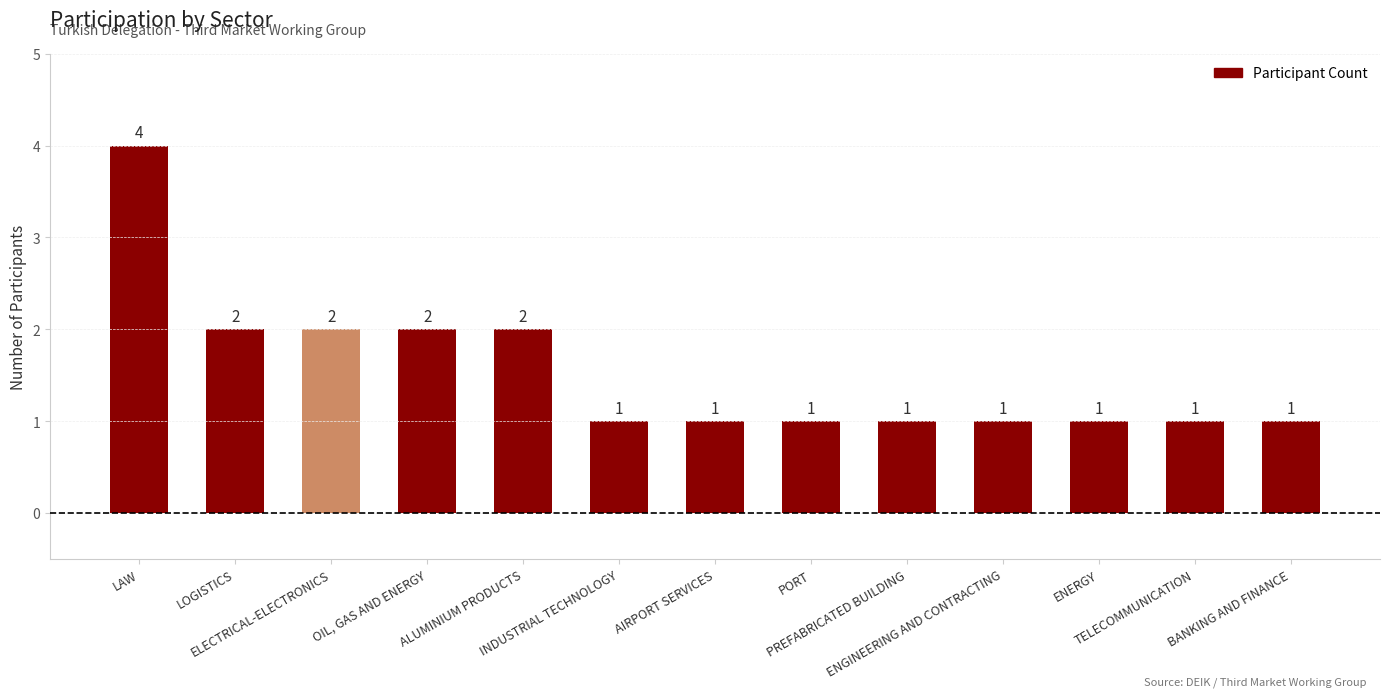

What is the sum of all values?

20